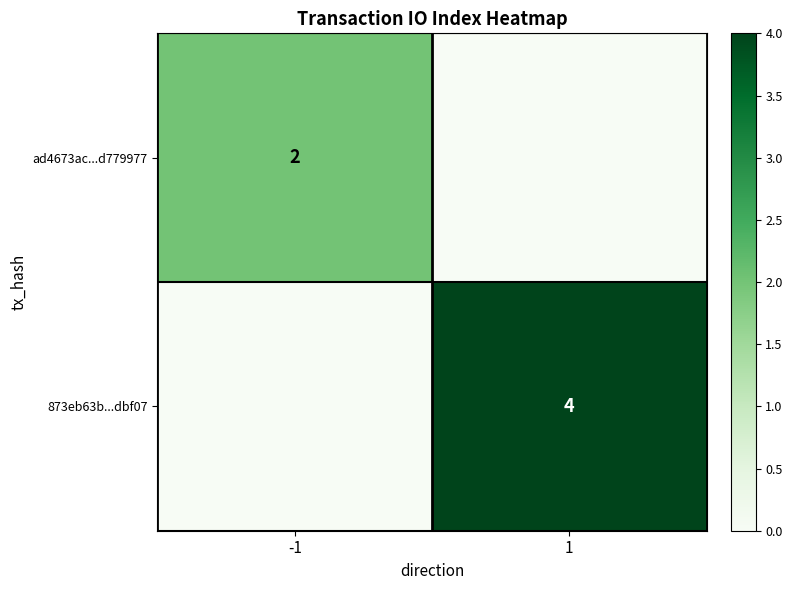

True or false: 873eb63b...dbf07 has a value of 6 at 1.

False